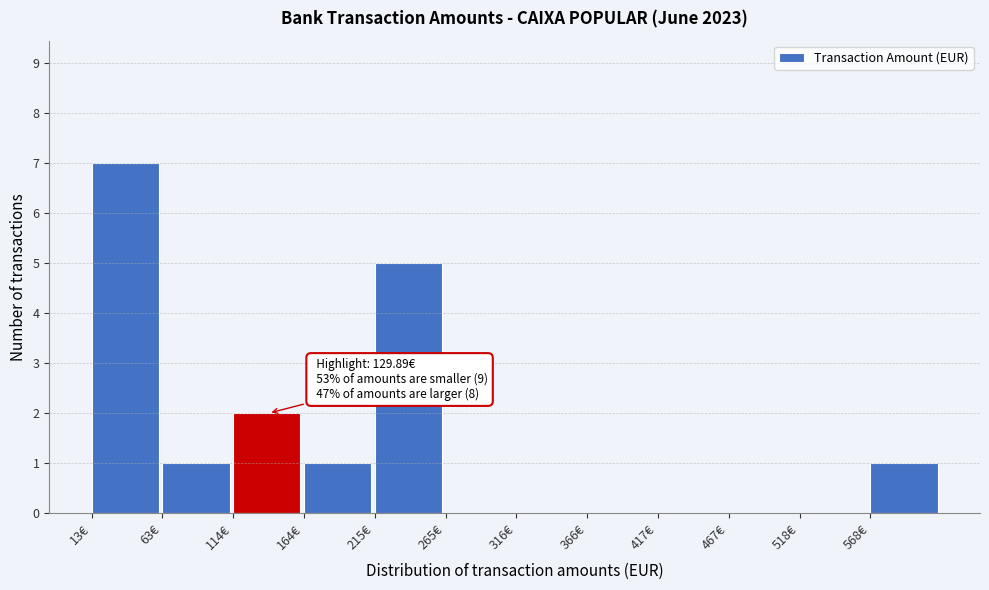

Over which range of the x-axis is the bar tallest?

10 to 60